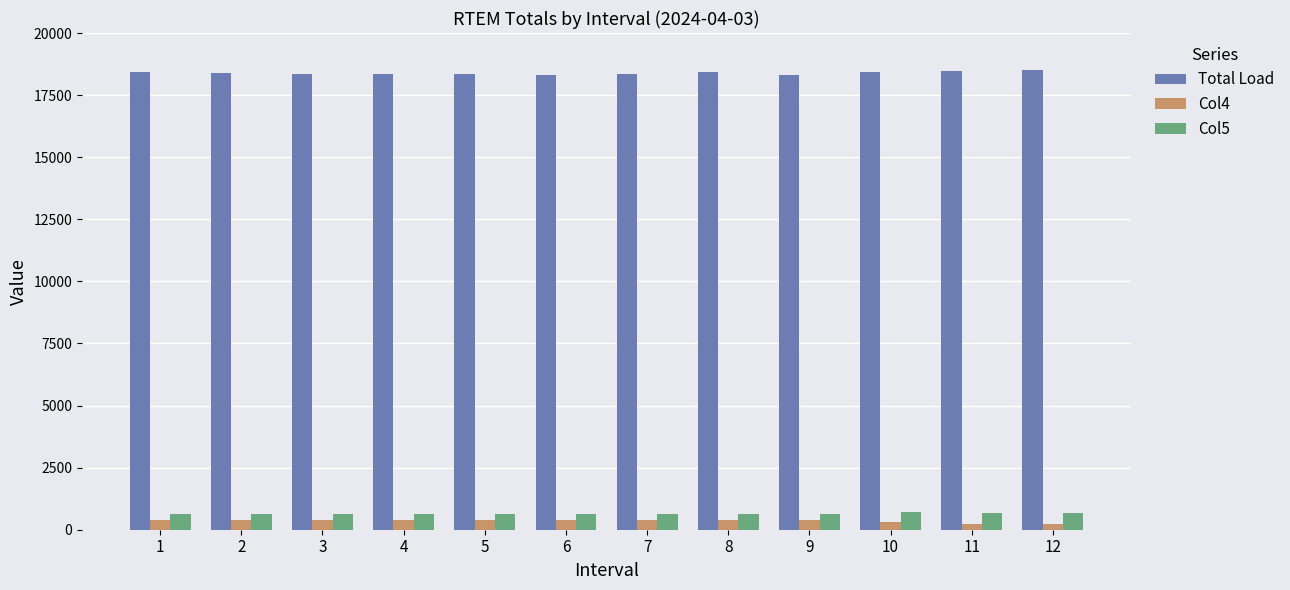

The value of Col5 at 5 is 613.5. True or false?

True